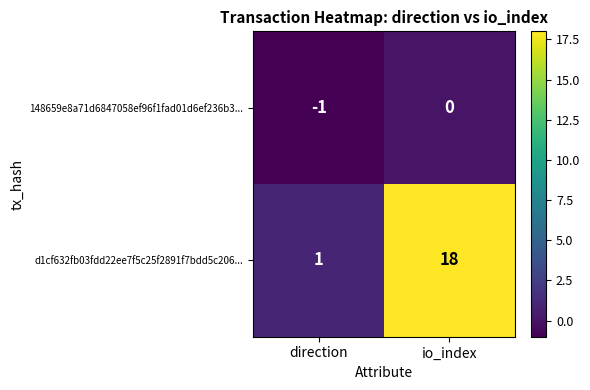

What is the spread (max minus min) of values at io_index?

18